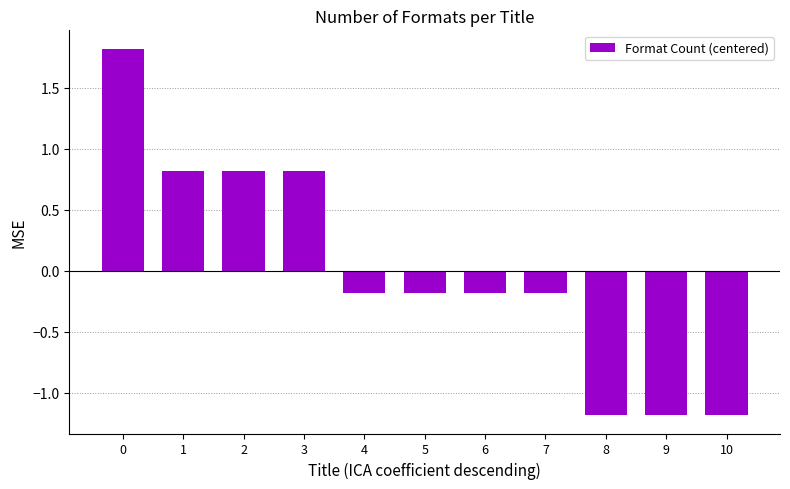

What is the greatest value displayed?

1.8